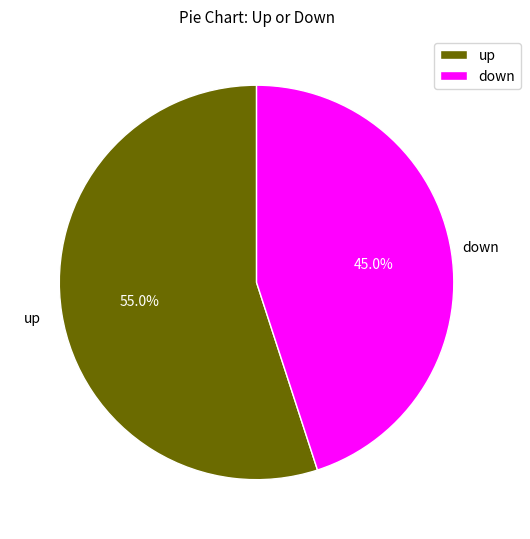

To the nearest percent, what is the average slice percentage?

50%